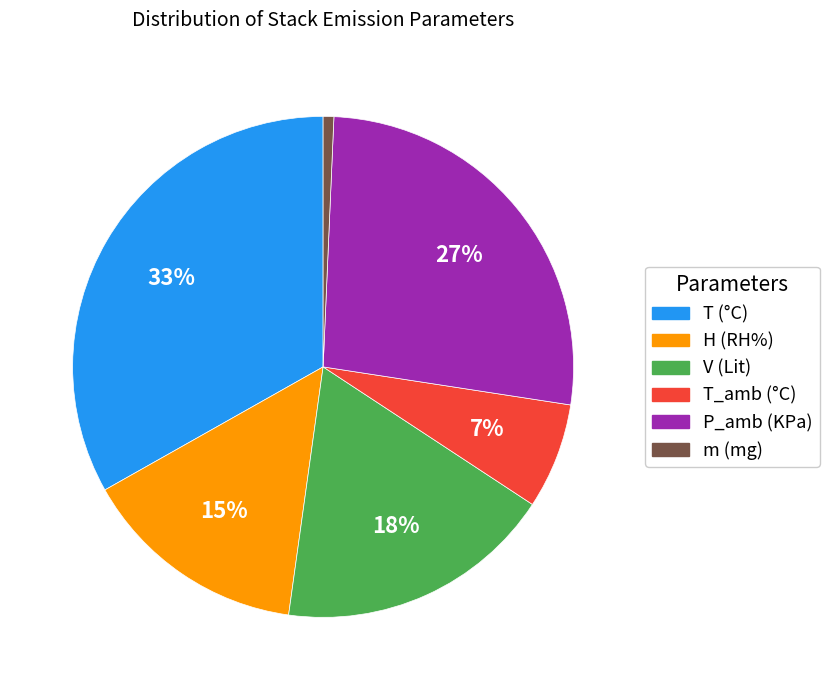

To the nearest percent, what is the difference between the largest and smallest slice percentages?

32%